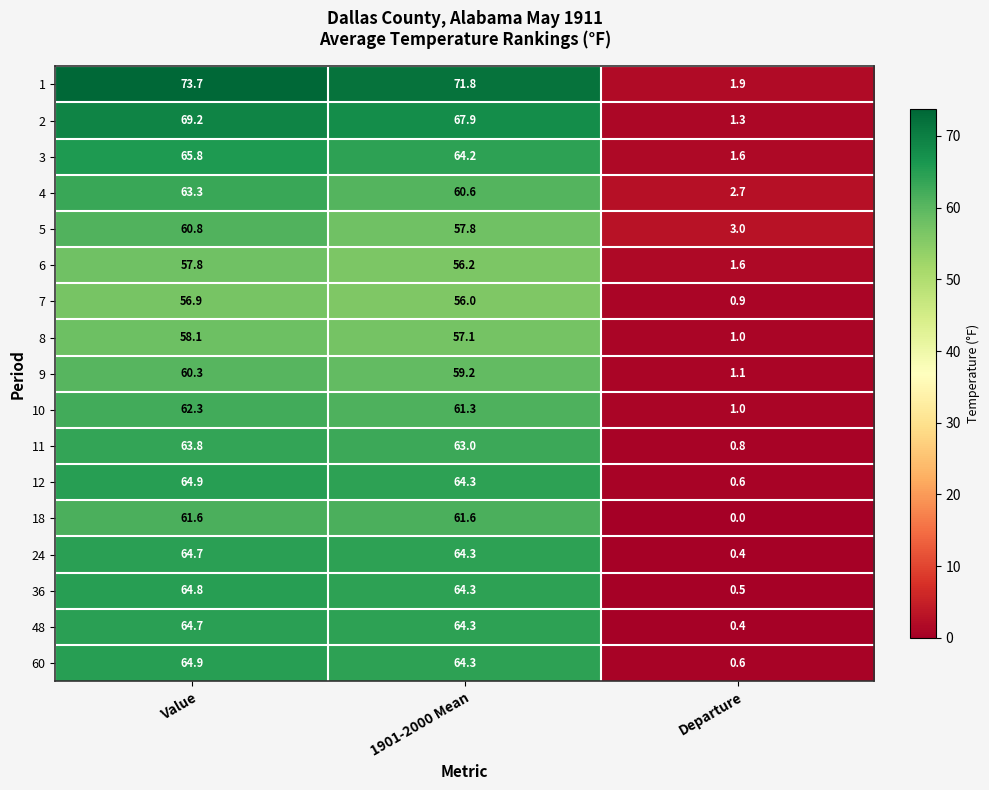

How many distinct data groups are displayed?

17